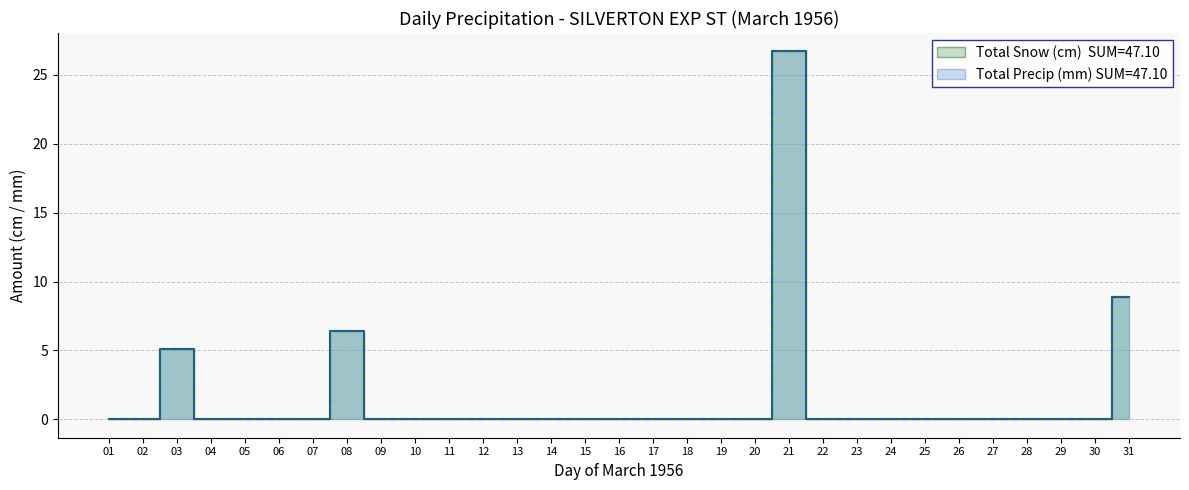

What is the difference between the Total Snow (cm) values at 03 and 06?

5.1